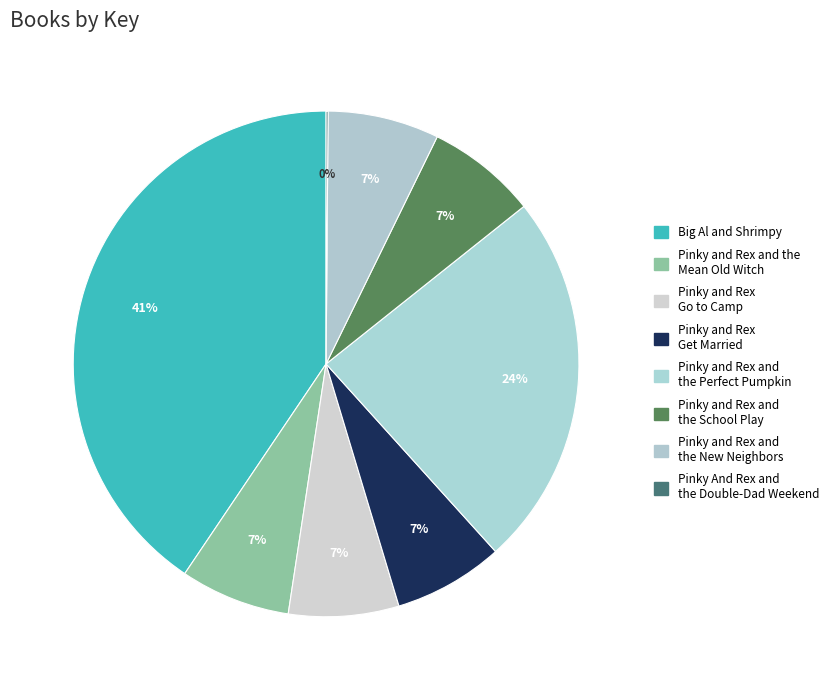

Does any single category account for the majority?

No